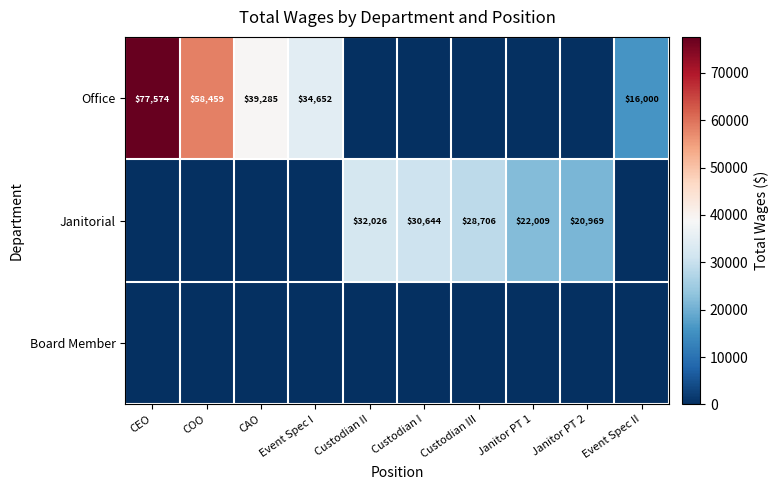

What is the sum of the Janitorial values at Janitor PT 1 and Janitor PT 2?

42978